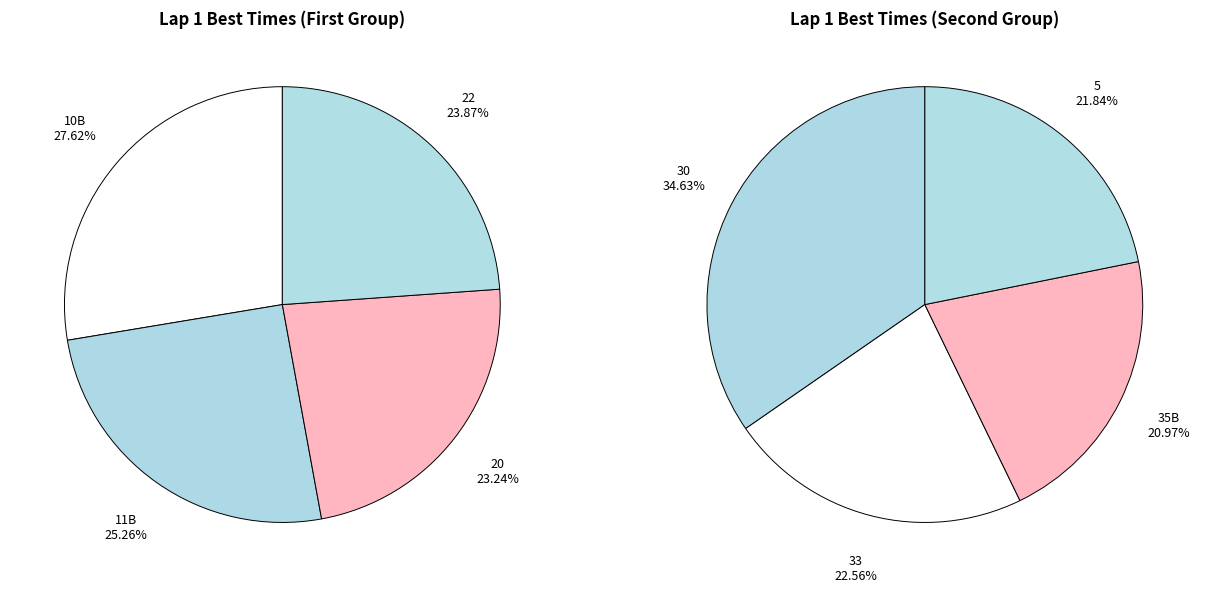

Is there any slice that represents more than half of the pie?

No